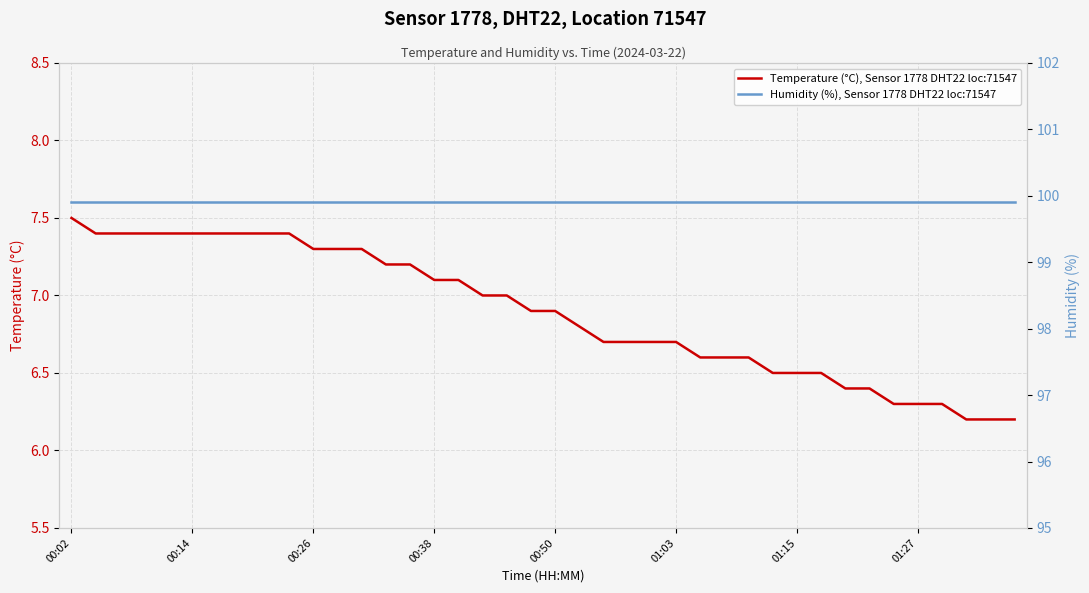

What are all the series names shown in the legend?

Temperature (°C), Sensor 1778 DHT22 loc:71547, Humidity (%), Sensor 1778 DHT22 loc:71547